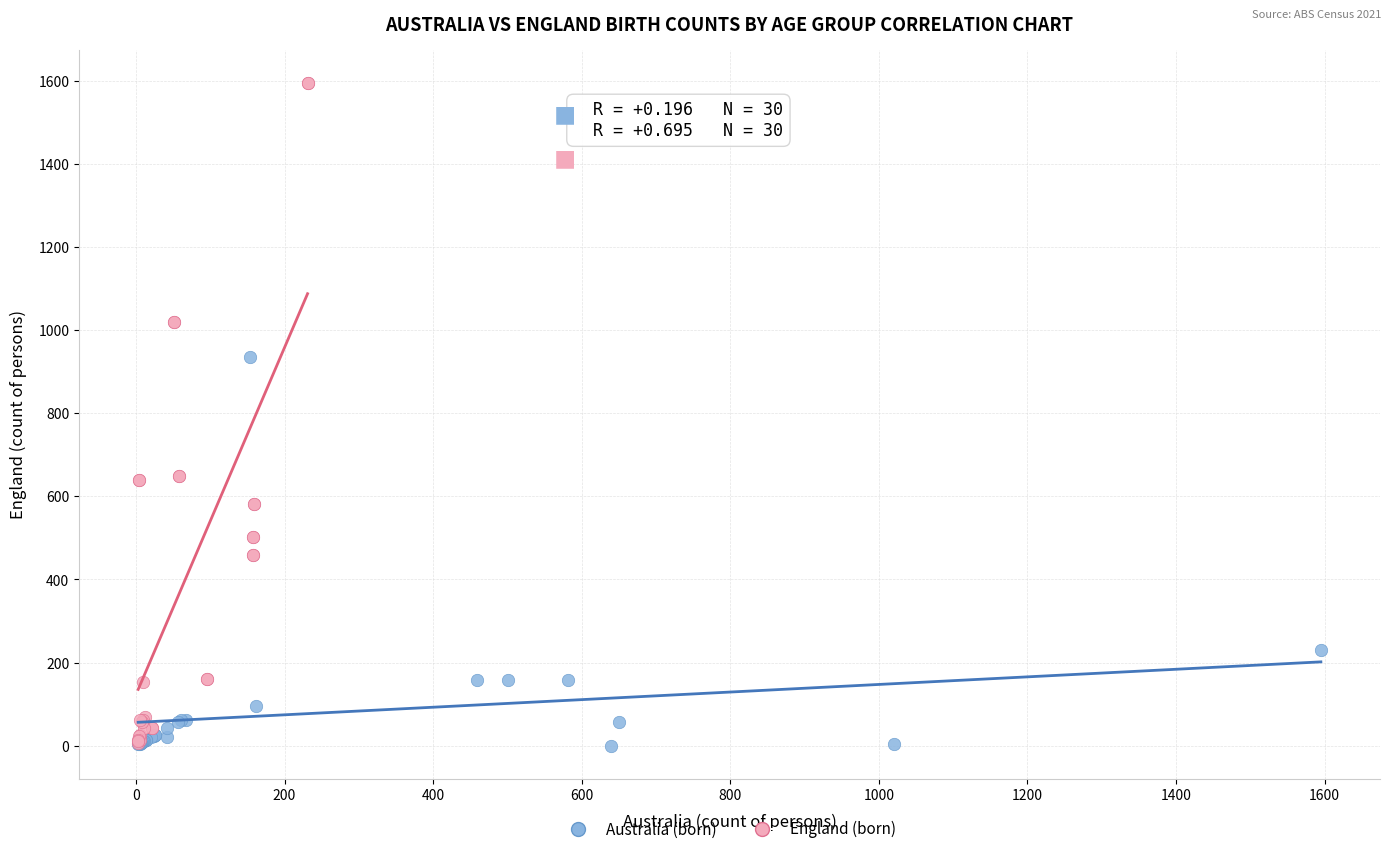

Which series has the largest Y range (max minus min)?

England (born)